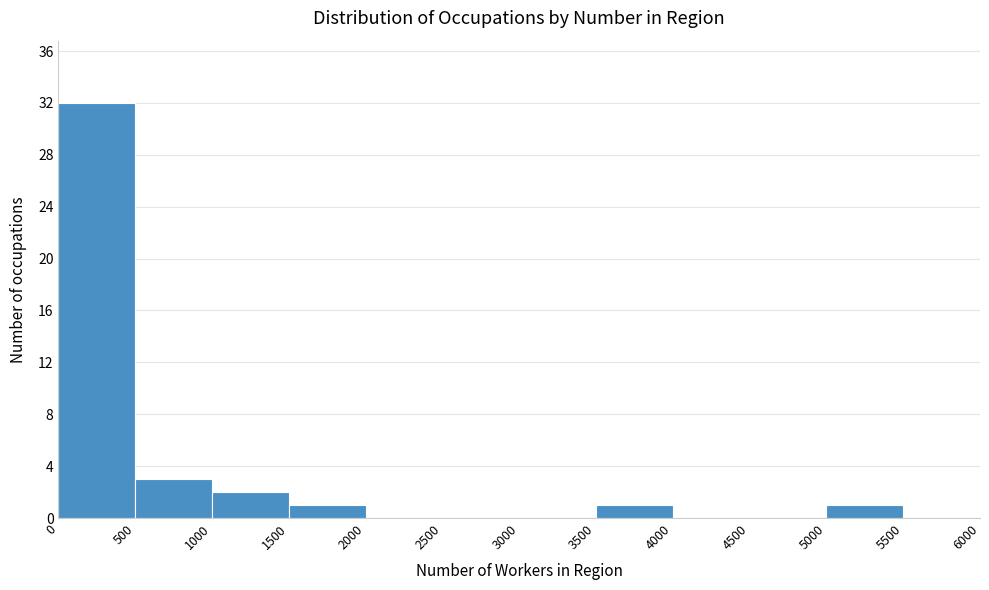

Over which range of the x-axis is the bar tallest?

0 to 500